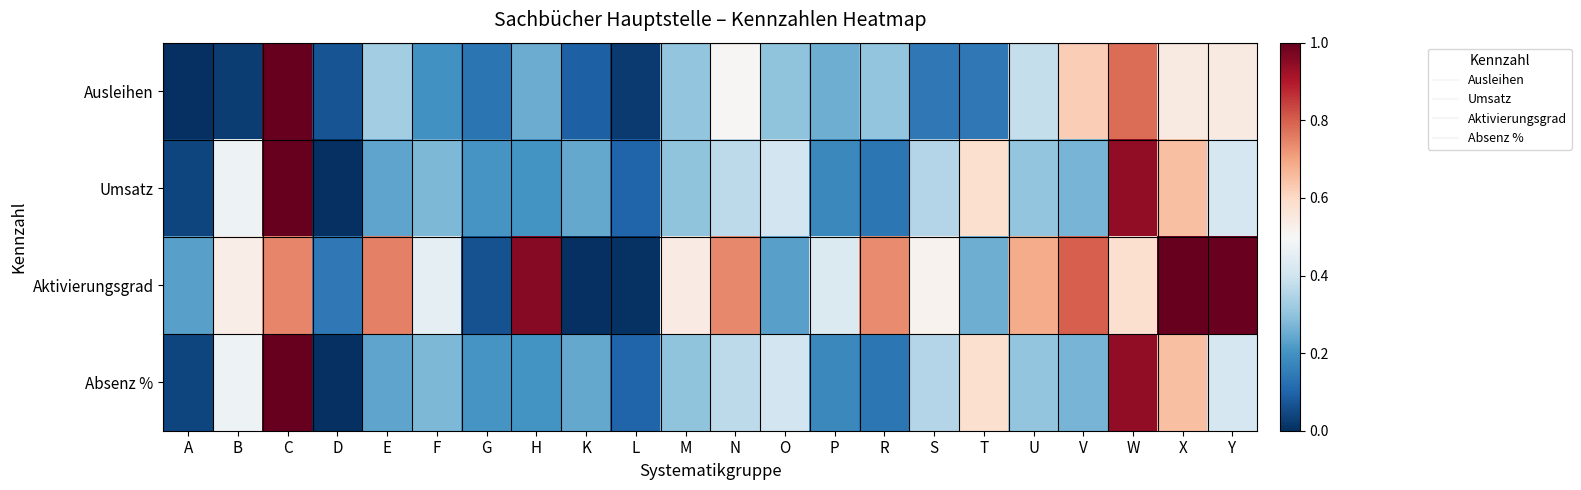

At X, list the series in order from largest to smallest.

Aktivierungsgrad, Umsatz, Absenz %, Ausleihen